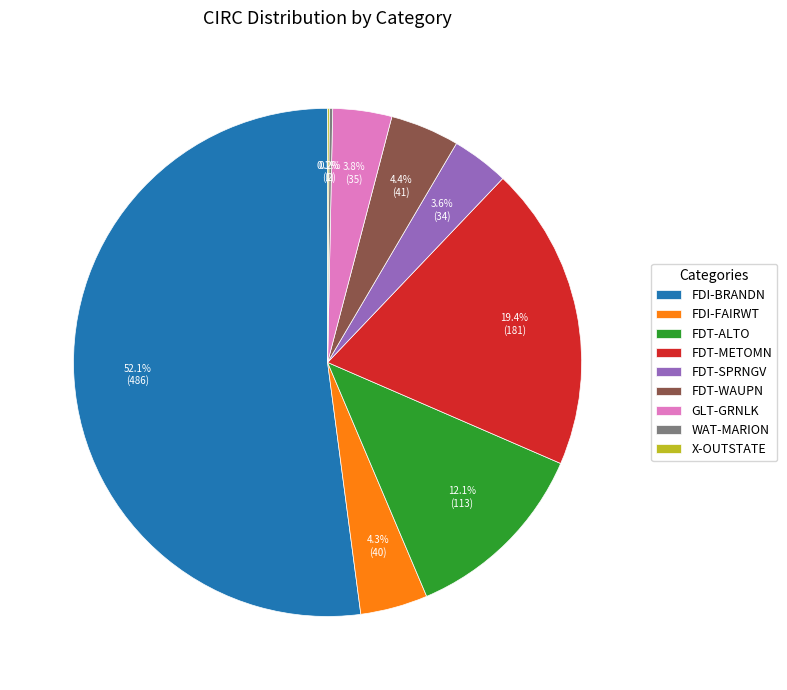

True or false: FDT-METOMN accounts for 19% of the total.

True